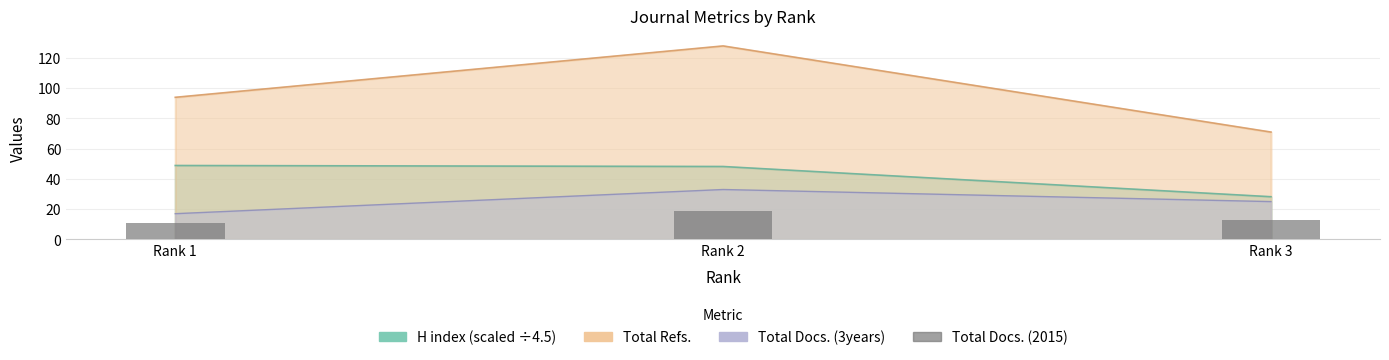

What is the value of the 2nd bar from the left?

19